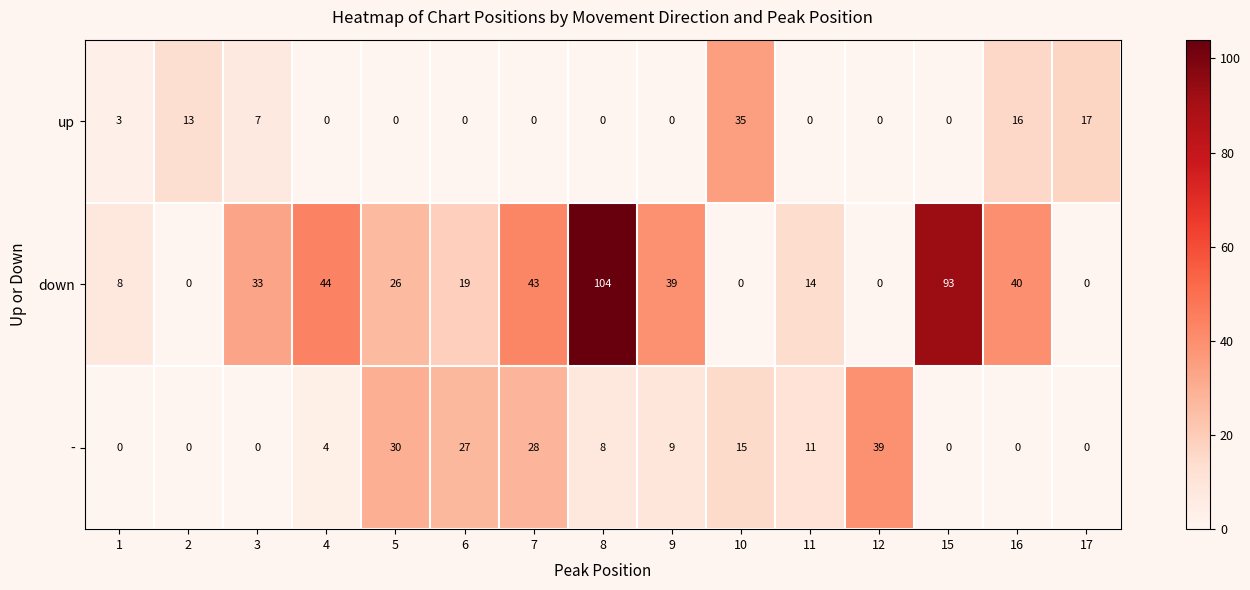

At which category is the sum across all series the highest?

8